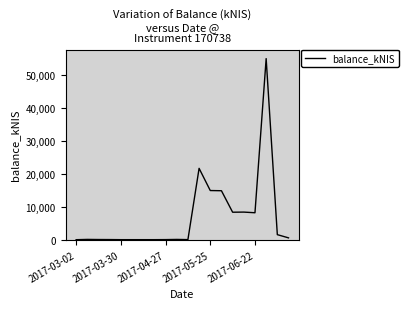

Does the chart have visible grid lines?

No